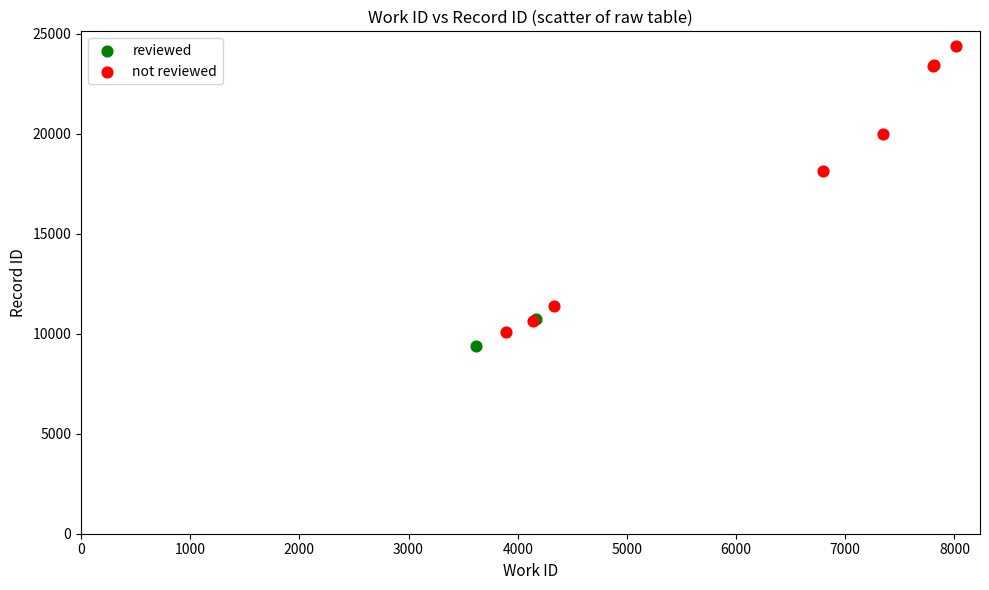

Which series reaches the maximum Y coordinate?

not reviewed